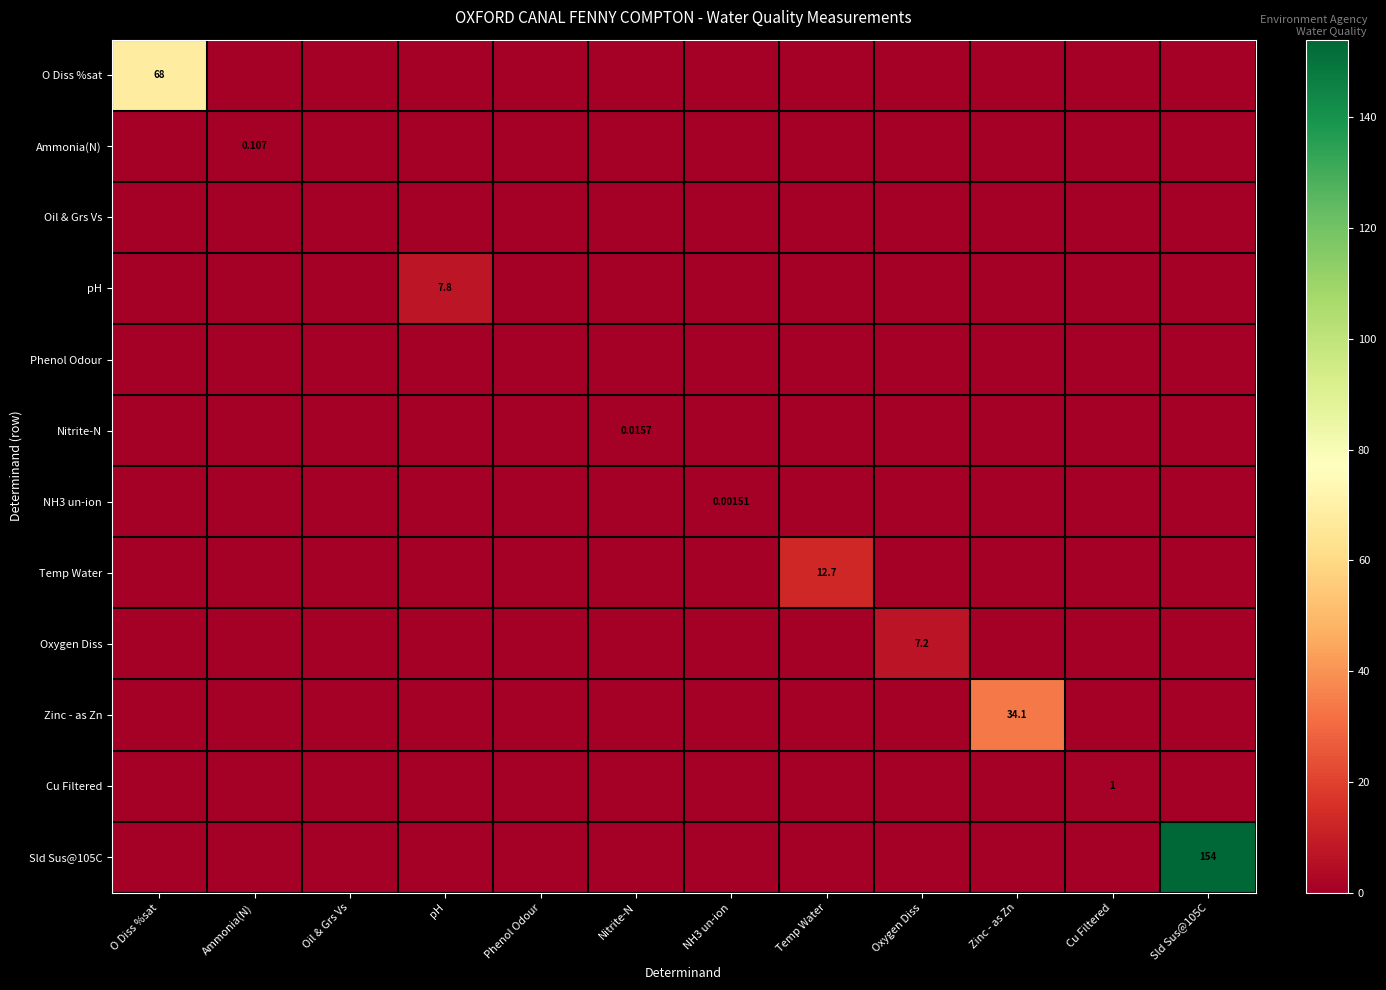

At which category does the chart reach its minimum across all series?

Ammonia(N)